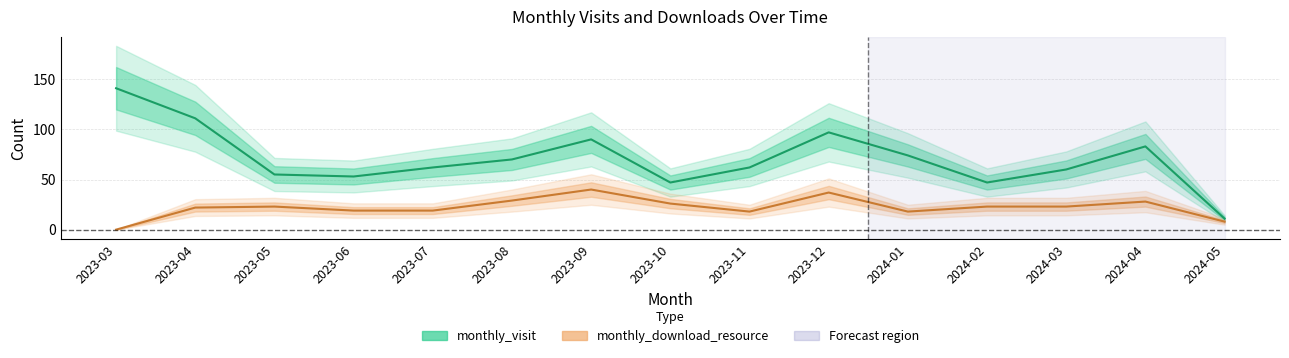

Which category has the highest value in the monthly_visit series?

2023-03